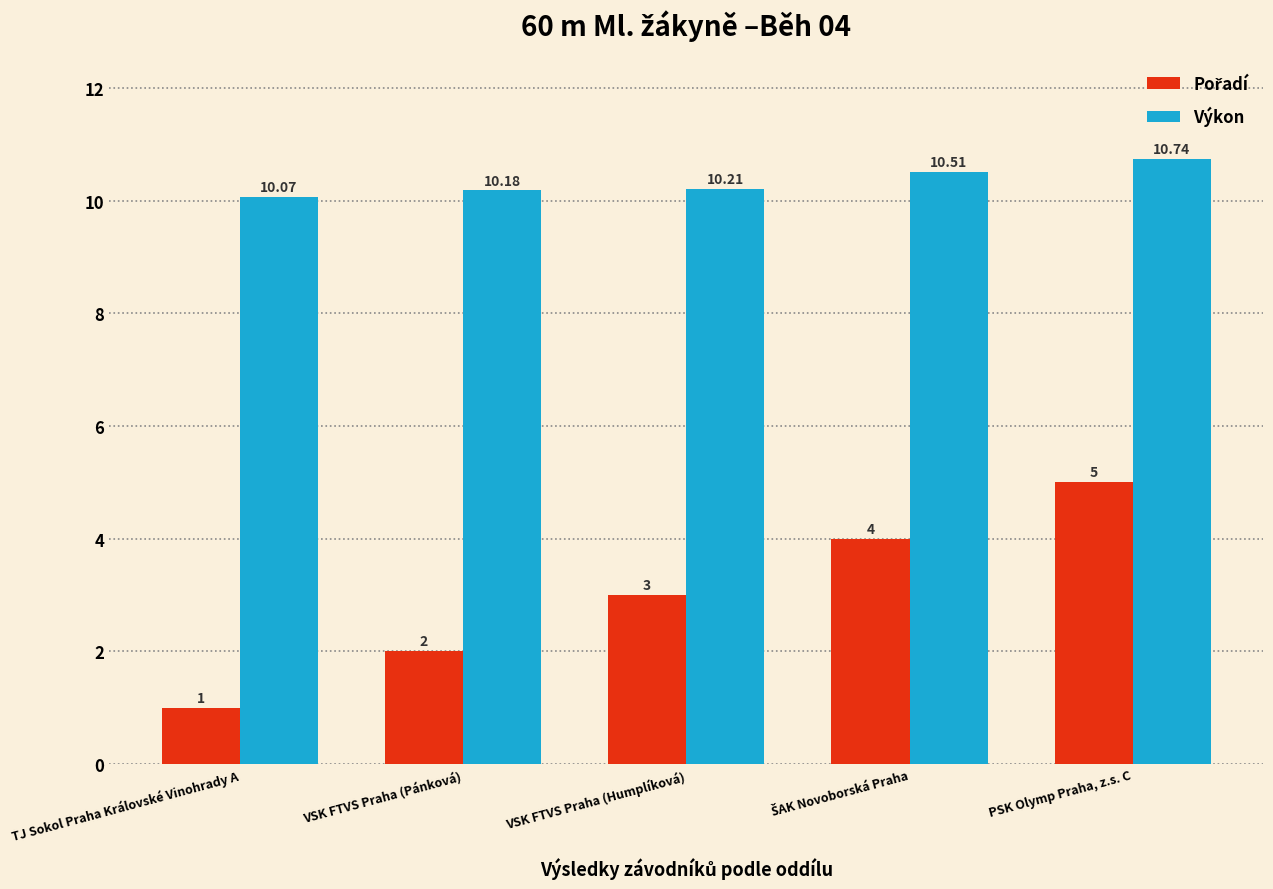

At which category does the chart reach its minimum across all series?

TJ Sokol Praha Královské Vinohrady A